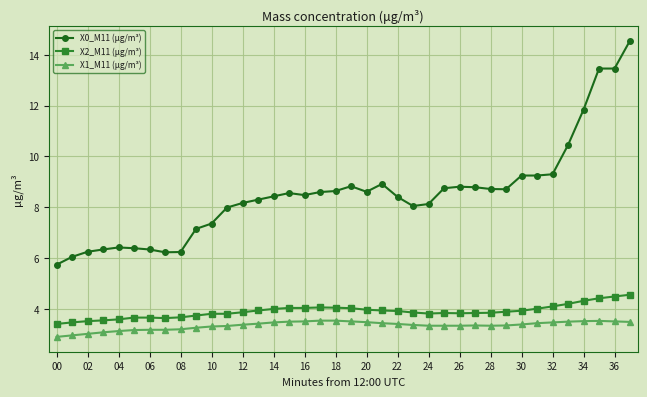

True or false: X1_M11 (μg/m³) and X2_M11 (μg/m³) cross at least once.

False